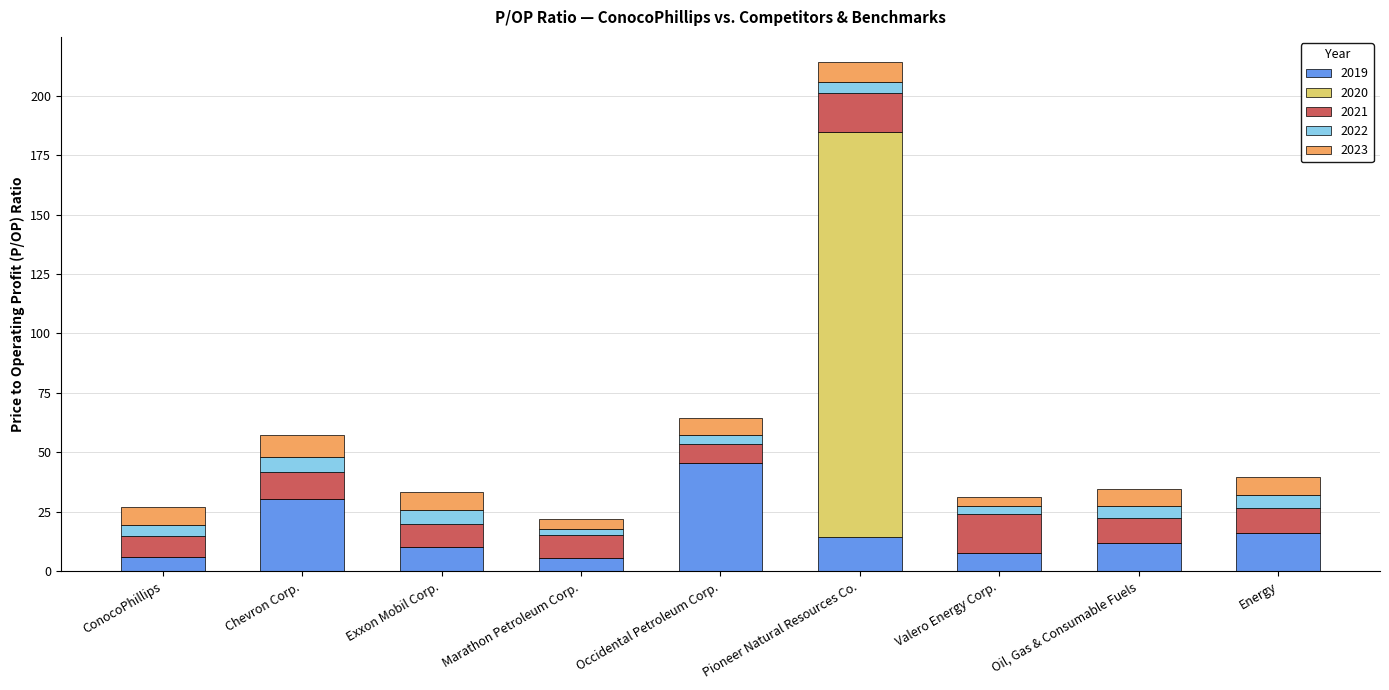

At which category is the sum across all series the highest?

Pioneer Natural Resources Co.